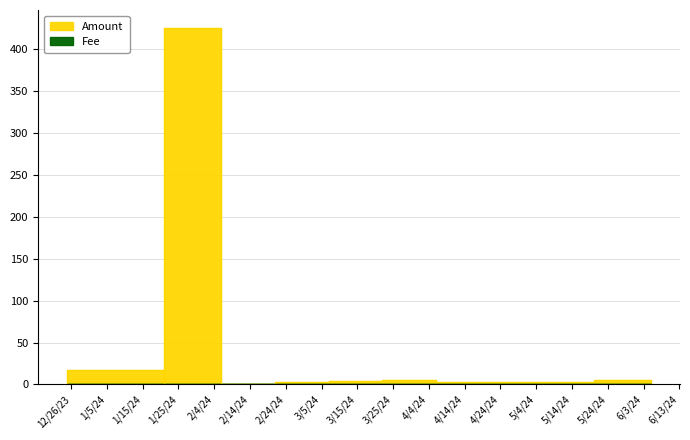

True or false: the data shows 25.3 at 2023-12-25.

False